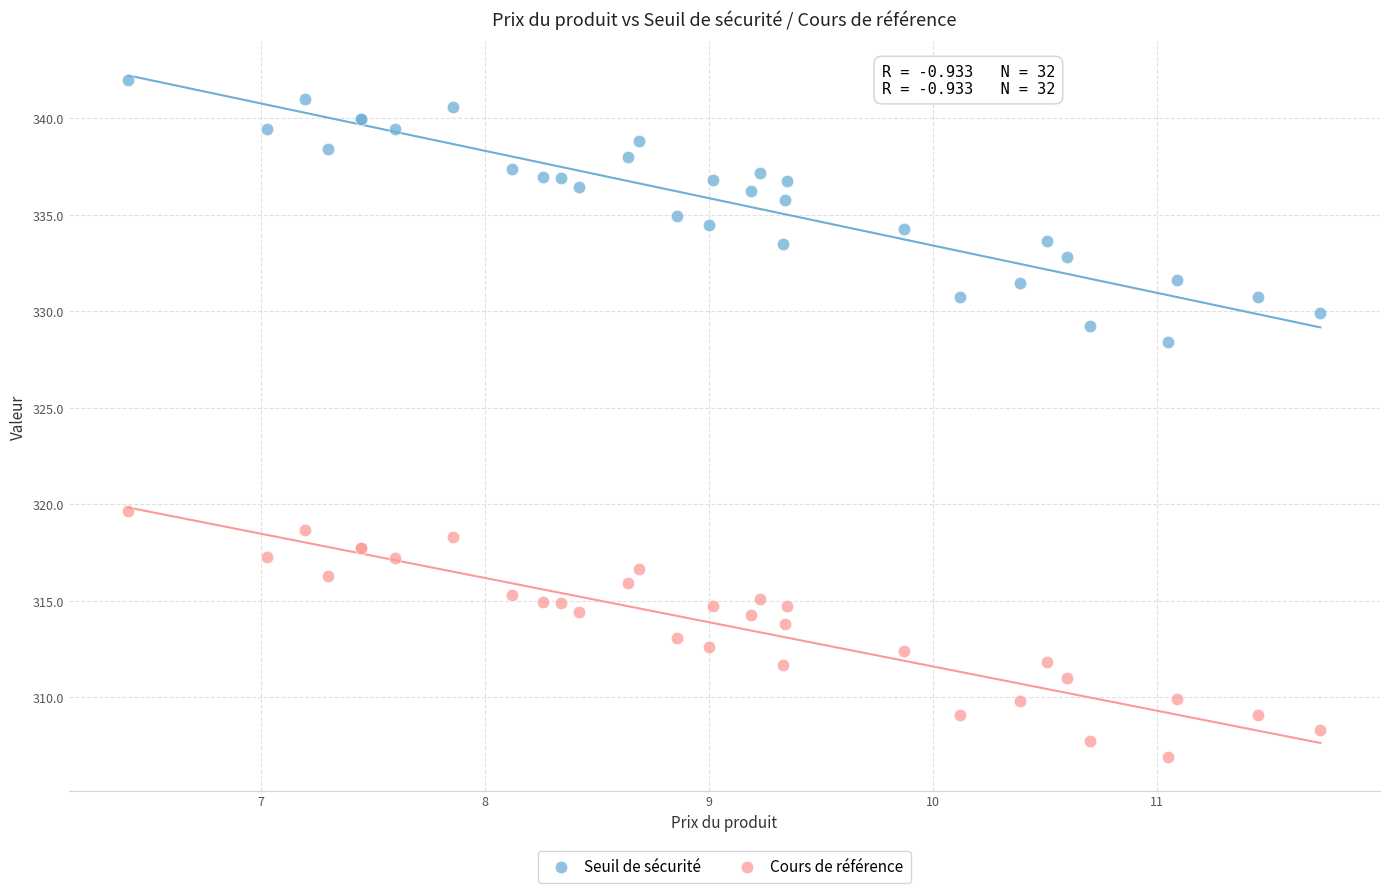

Which series contains the highest Y value?

Seuil de sécurité